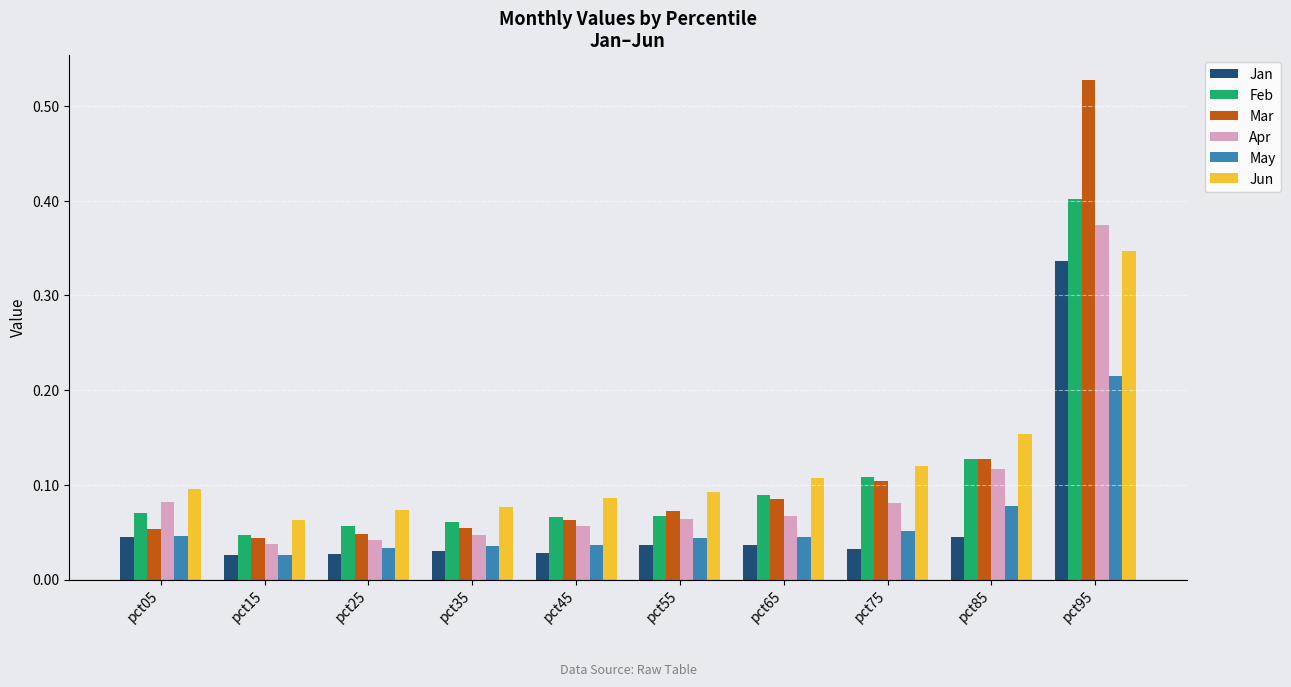

Which series has the largest range (max minus min)?

Mar